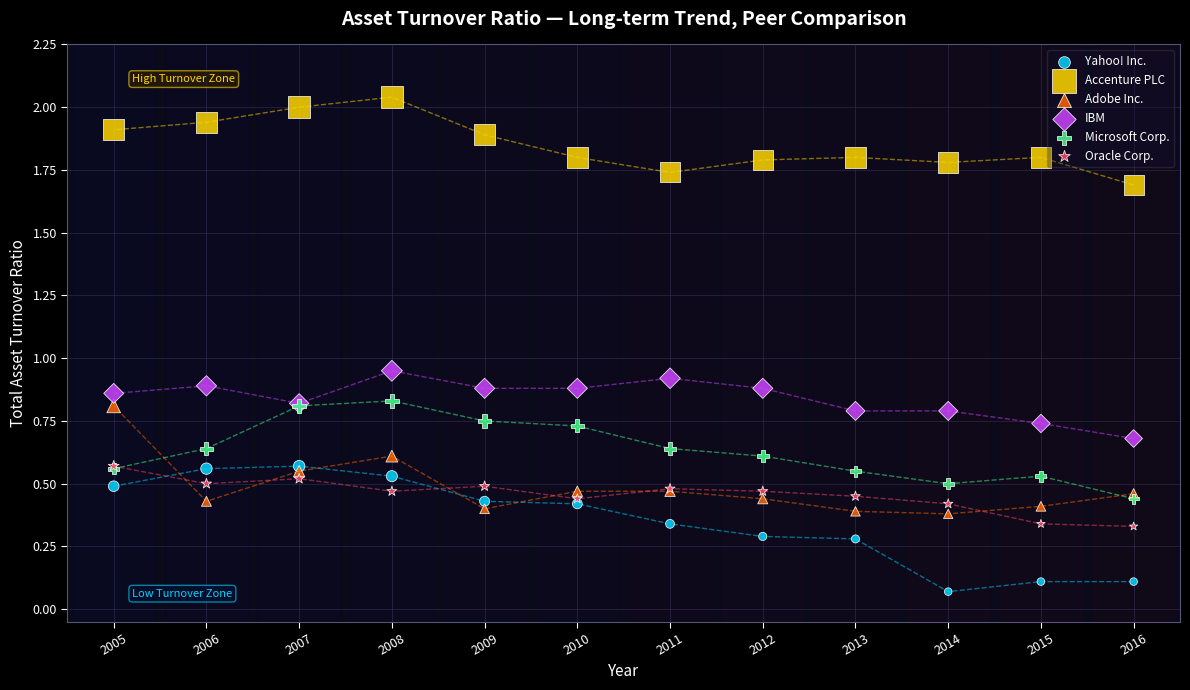

Which series contains the lowest Y value?

Yahoo! Inc.